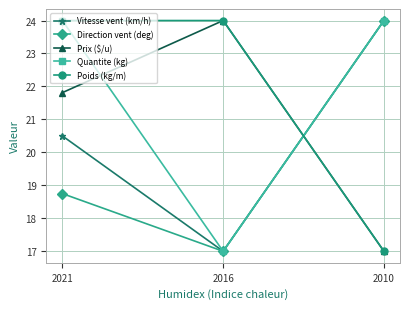

What is the maximum value shown in the chart?

24.0